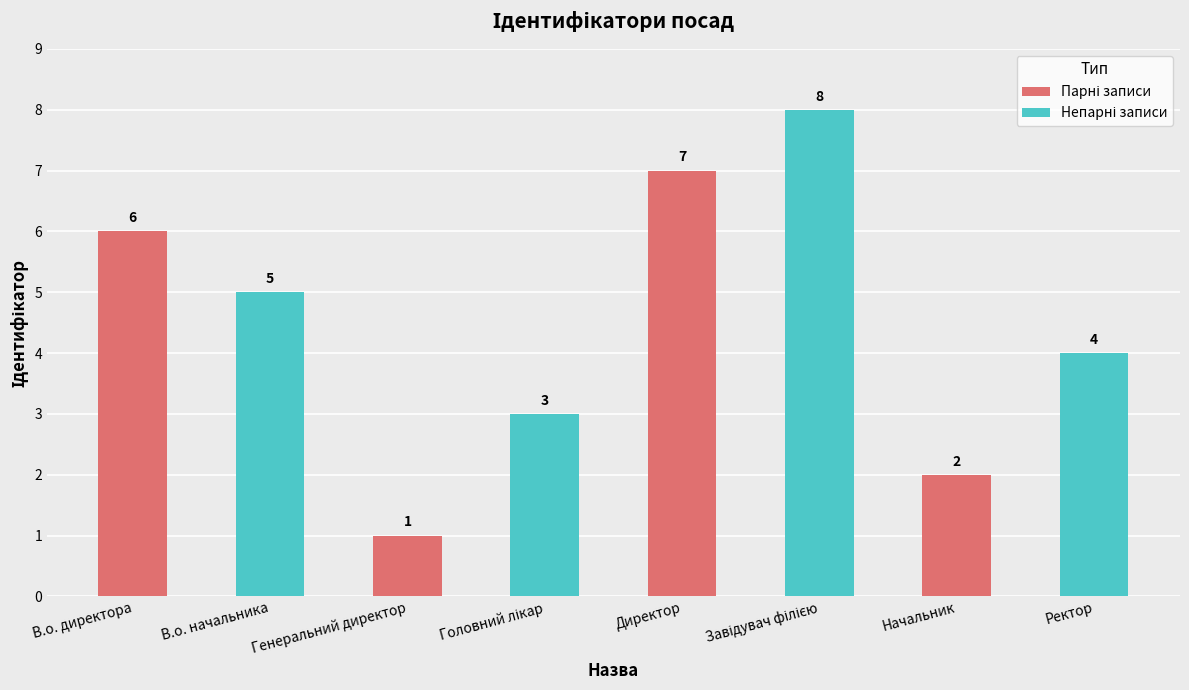

Approximately how many times larger is the value at Начальник compared to Директор?

0.3